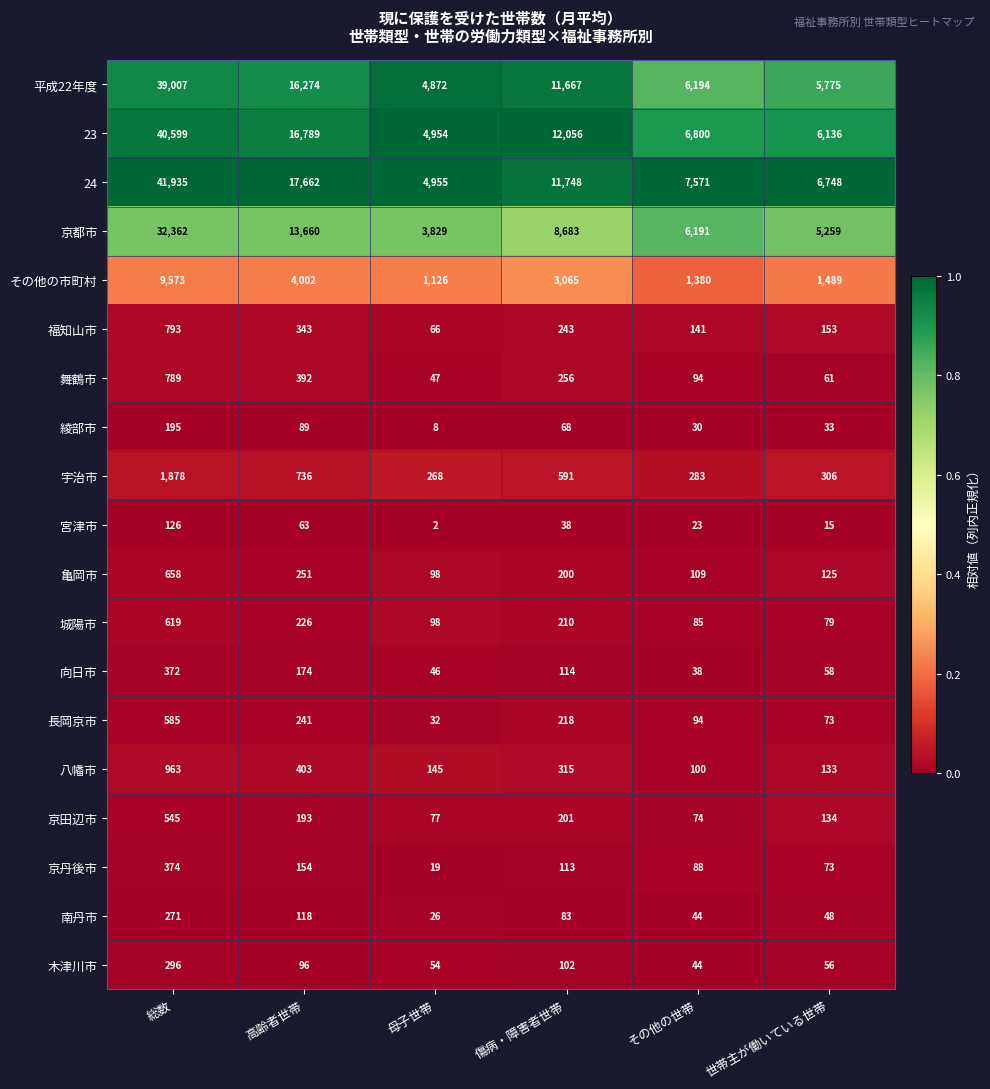

List the series in order of their peak value, lowest first.

宮津市, 綾部市, 南丹市, 木津川市, 向日市, 京丹後市, 京田辺市, 長岡京市, 城陽市, 亀岡市, 舞鶴市, 福知山市, 八幡市, 宇治市, その他の市町村, 京都市, 平成22年度, 23, 24